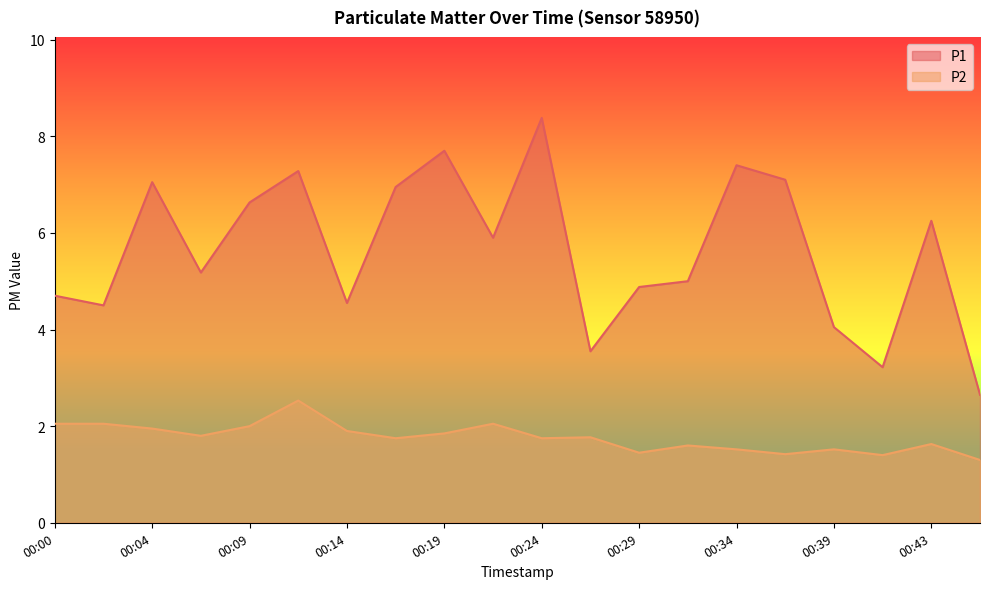

At which label does P1 reach its minimum?

00:46